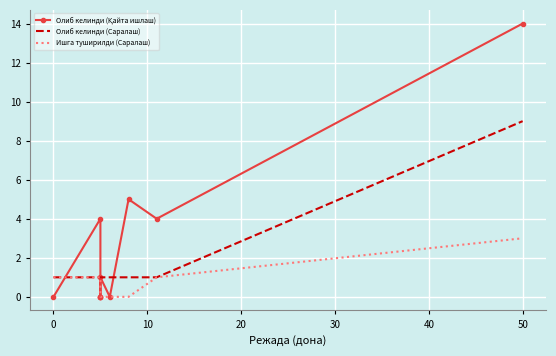

At how many categories does at least one series exceed 13?

1